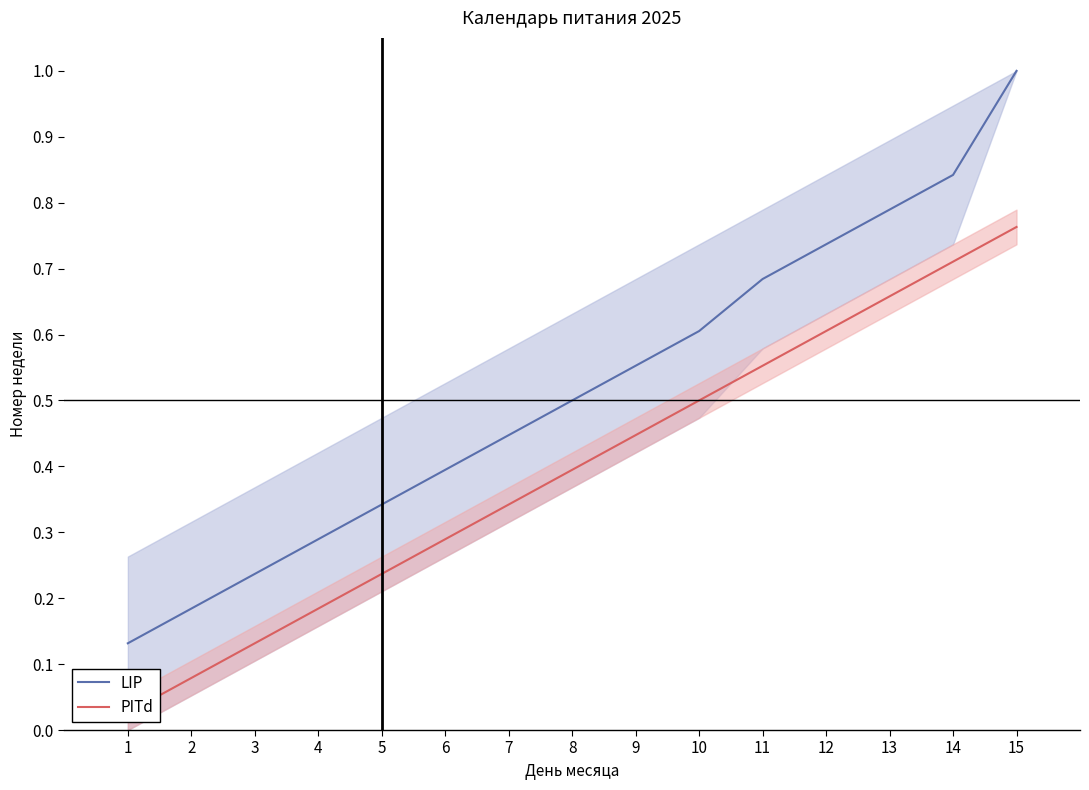

What are all the series names shown in the legend?

LIP, PITd